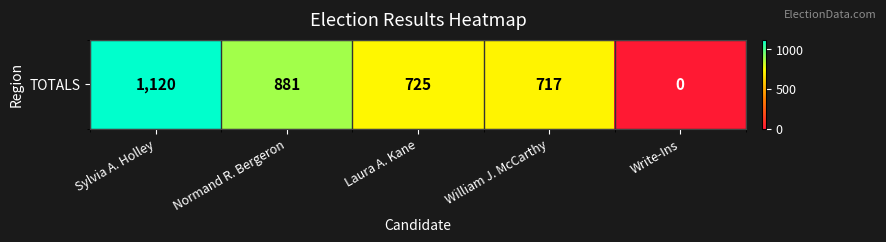

The value at Sylvia A. Holley is 1120. True or false?

True